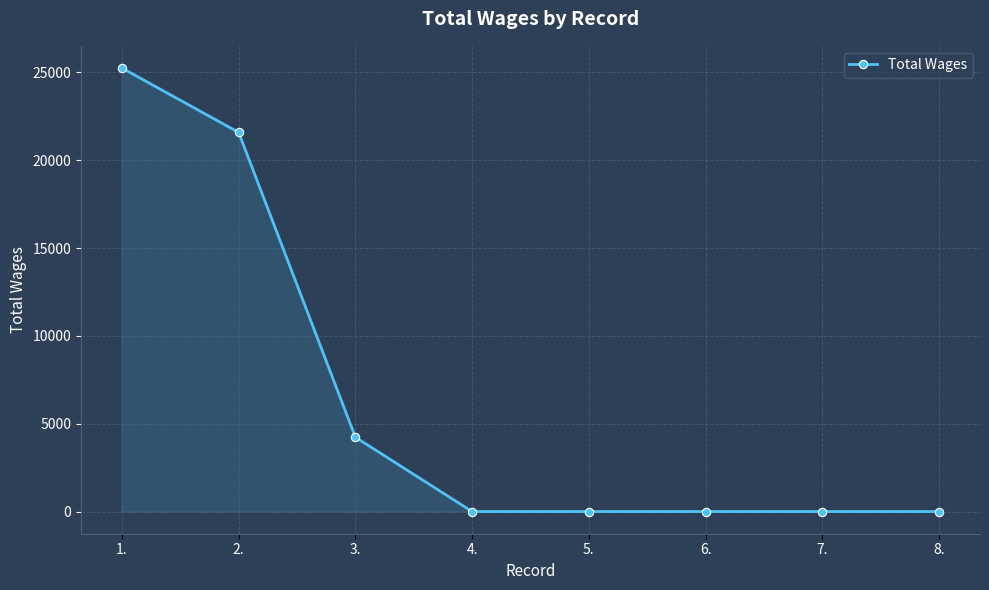

What is the label of the 4th point from the right?

5.